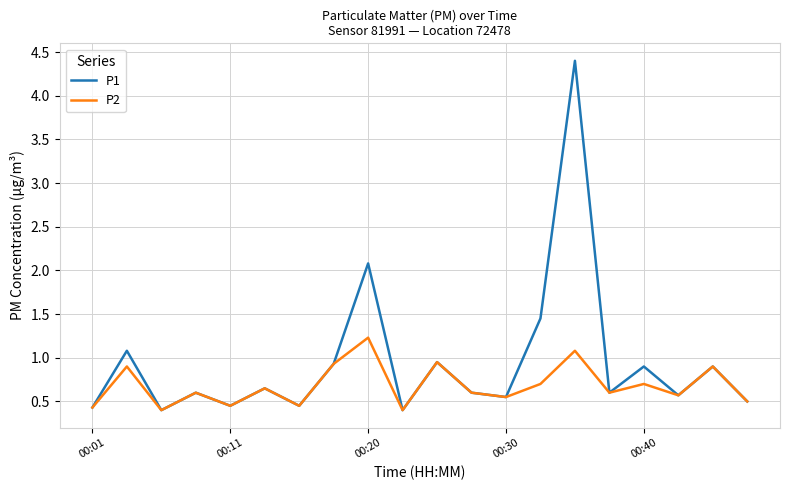

Rank the series by their average value, from lowest to highest.

P2, P1